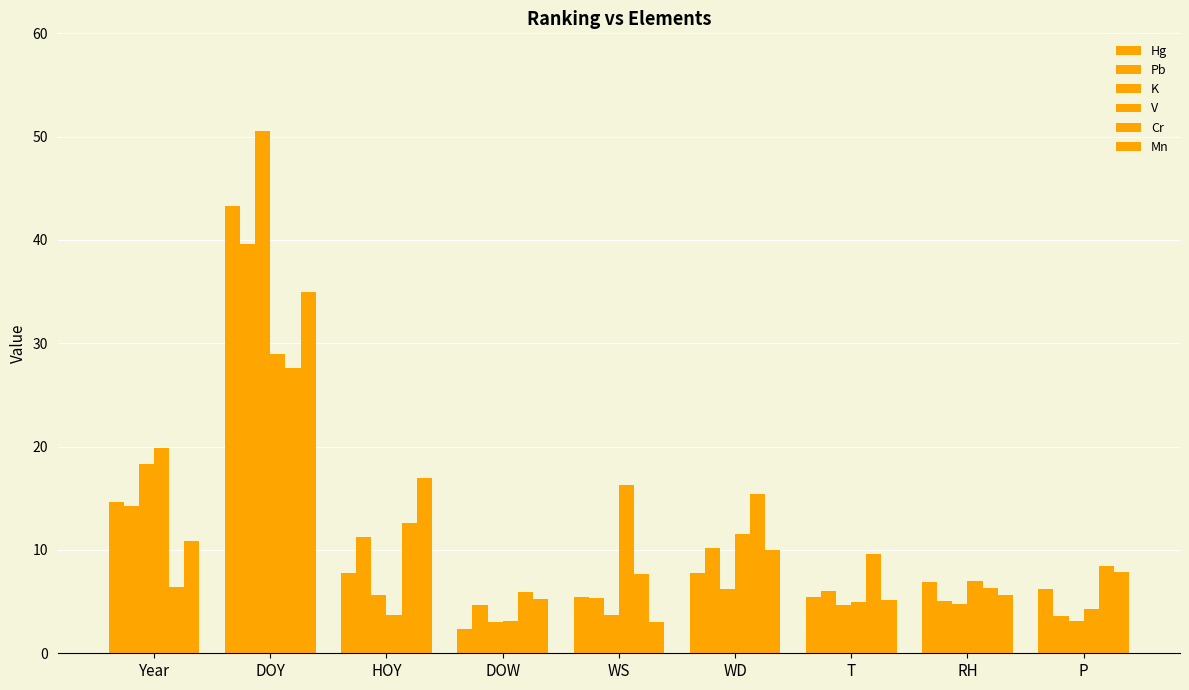

Rank the series by their maximum value, from highest to lowest.

K, Hg, Pb, Mn, V, Cr